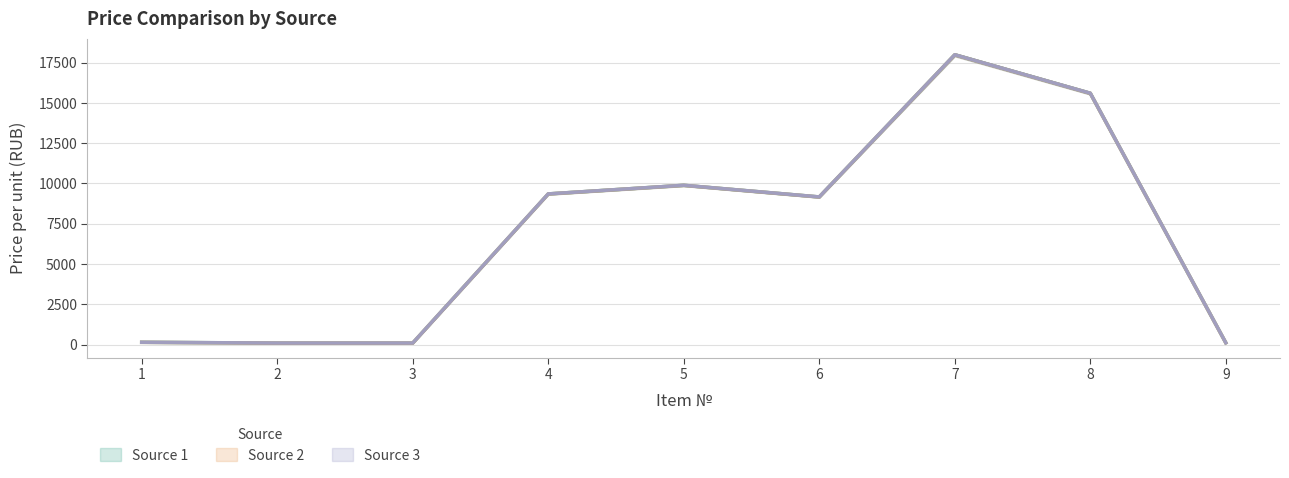

How many data points does each series have?

9